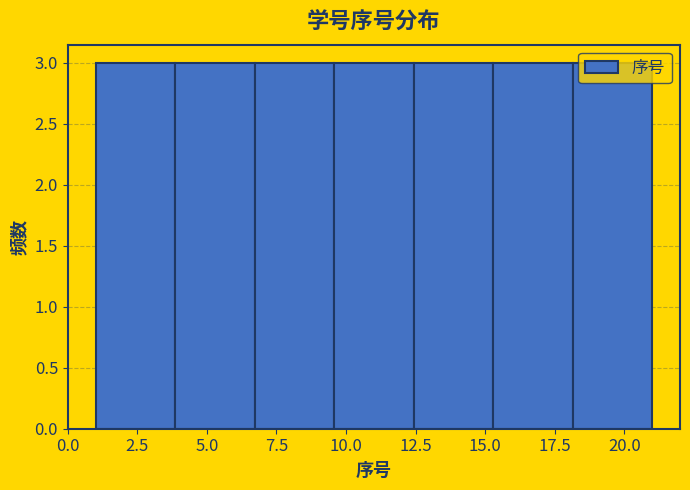

How tall is the bar that spans 12.5 to 15.5 on the x-axis? Neither the bar edges nor the heights are printed on the chart, so give them approximately, as read against the axes.

3